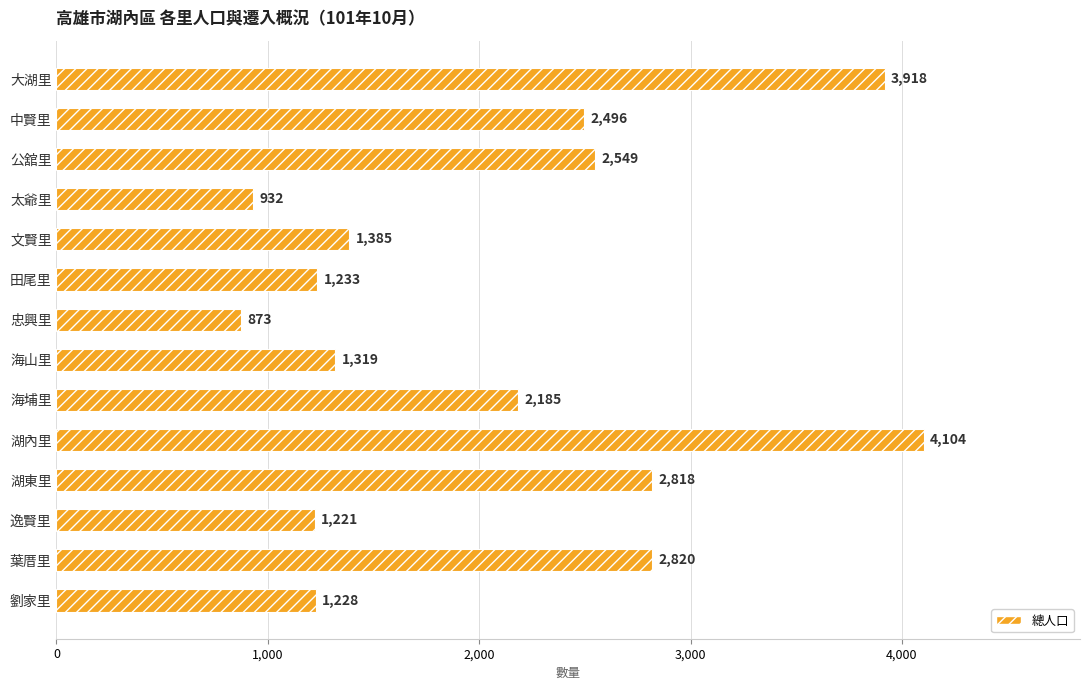

The chart shows a value of 2128 at 田尾里. True or false?

False